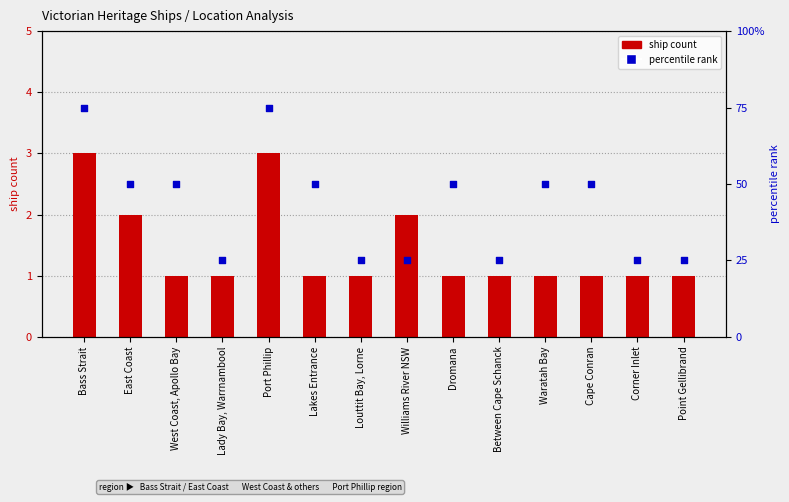

At how many categories does at least one series exceed 24?

14